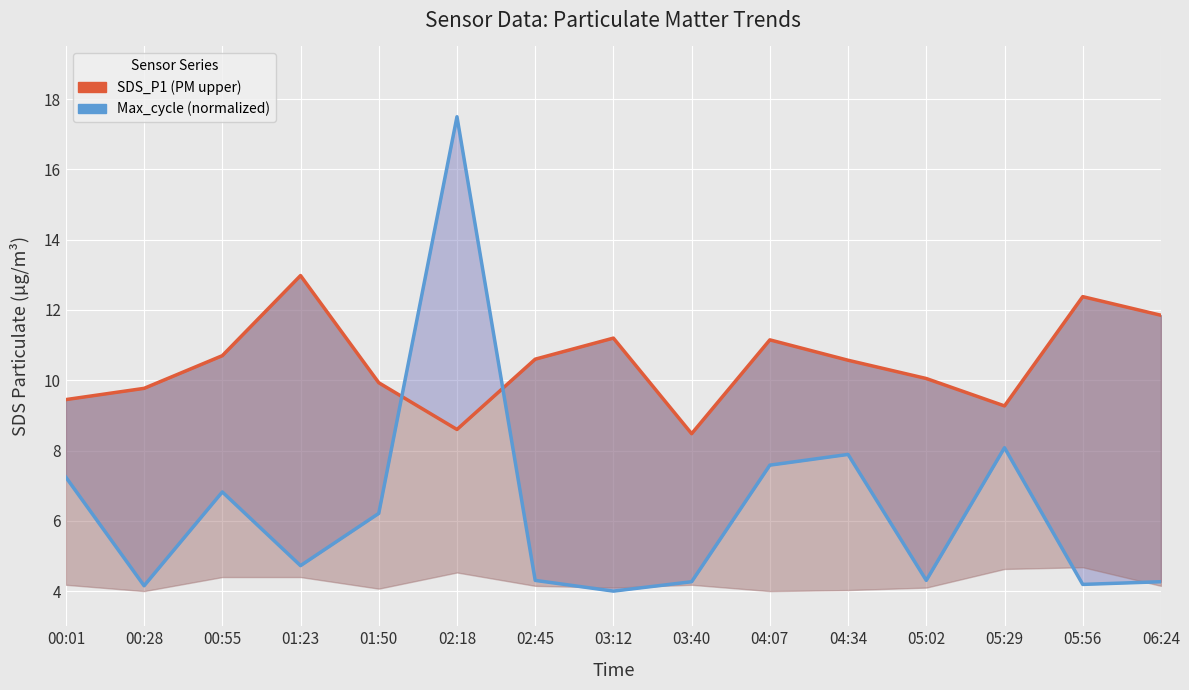

How many distinct data groups are displayed?

2